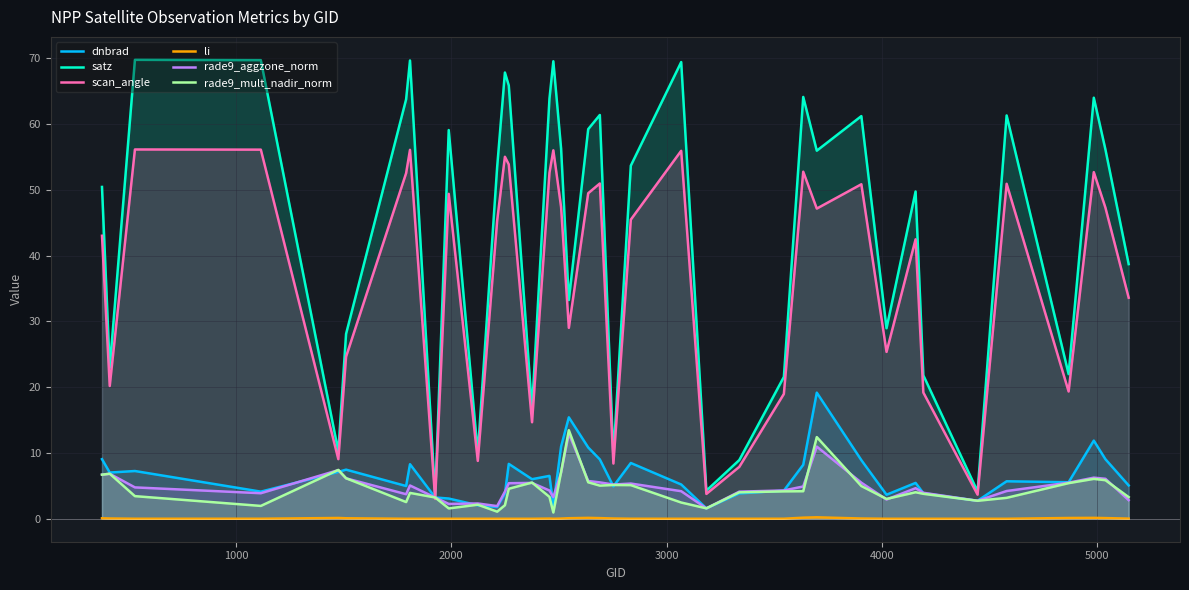

True or false: li and rade9_aggzone_norm cross at least once.

False